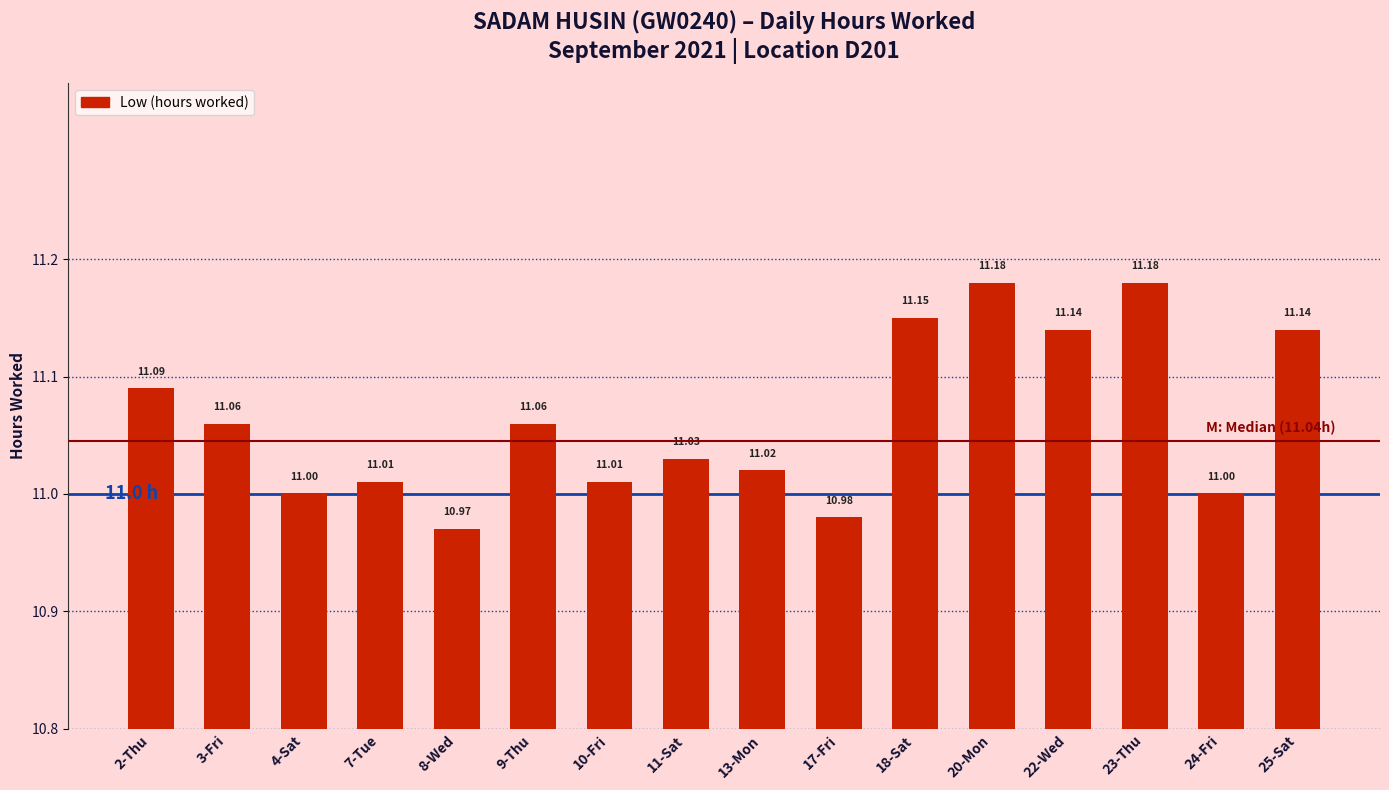

What is the sum of all values?

177.0